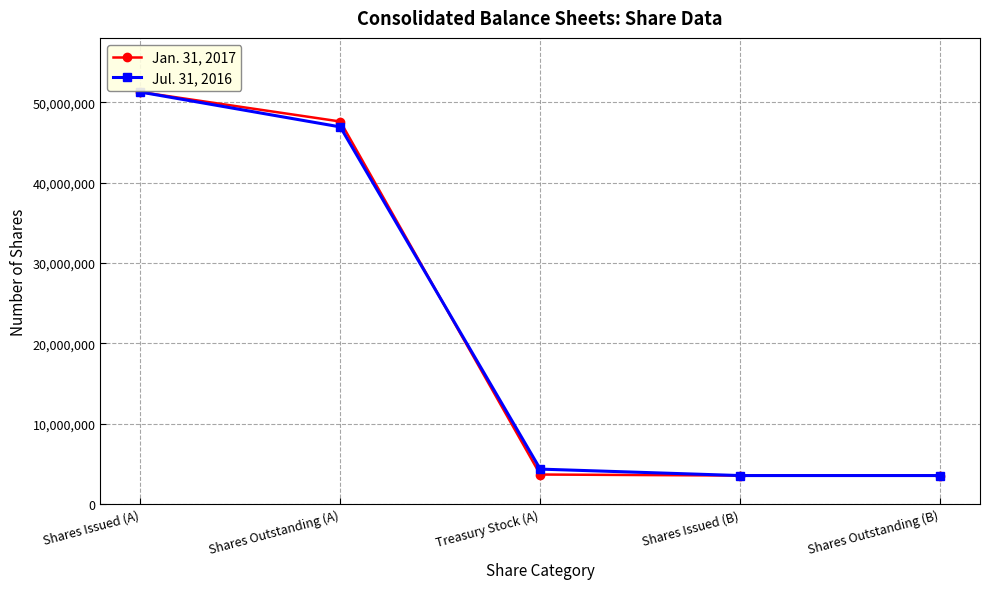

What is the minimum value for Jul. 31, 2016?

3538628